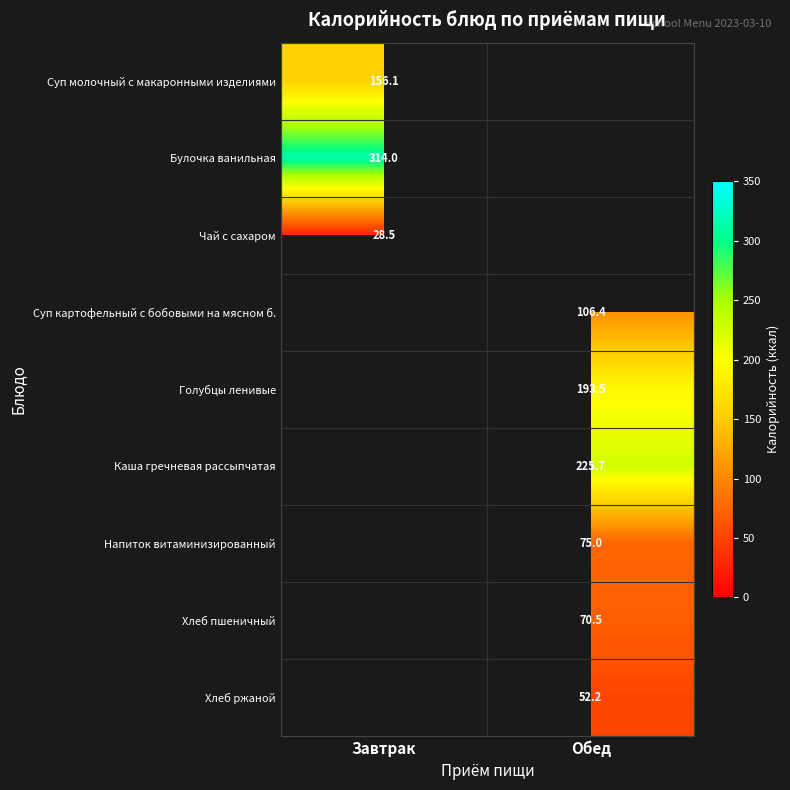

True or false: Напиток витаминизированный has a value of 75.0 at Обед.

True